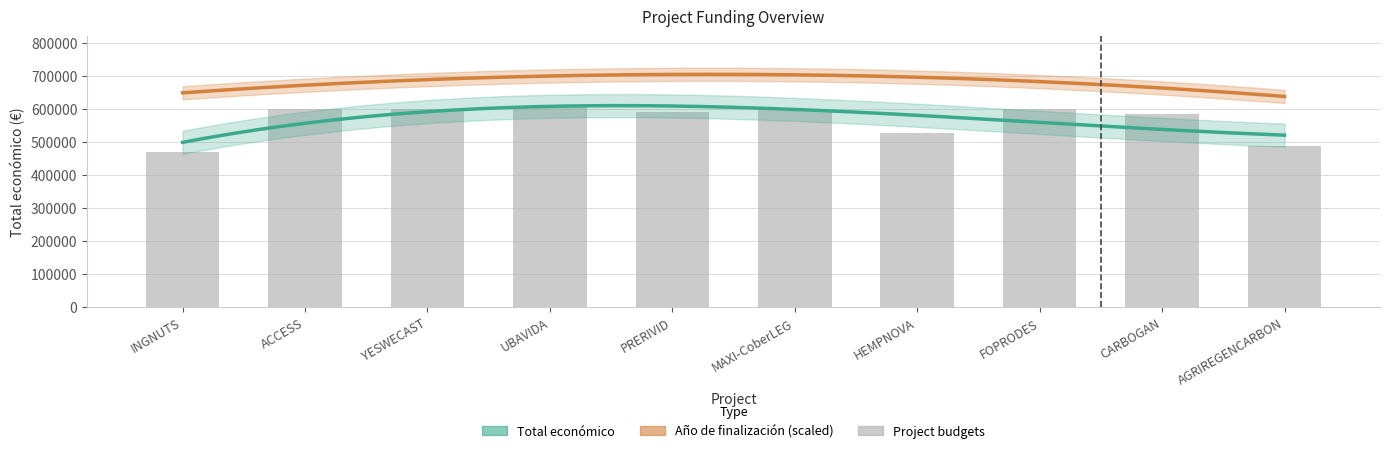

Between UBAVIDA and MAXI-CoberLEG, which is larger?

UBAVIDA